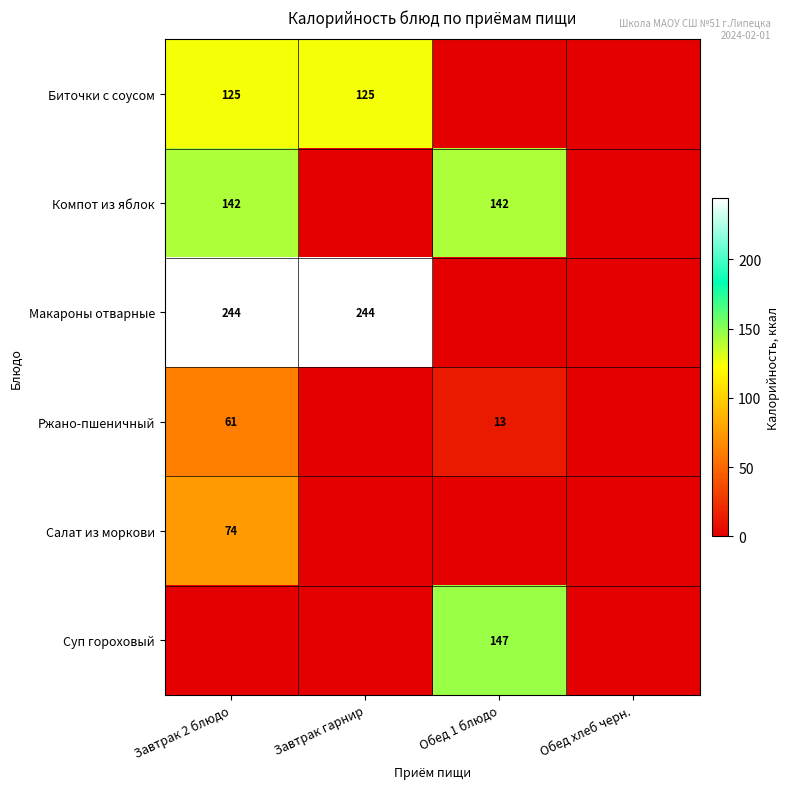

At how many categories does at least one series exceed 203?

2